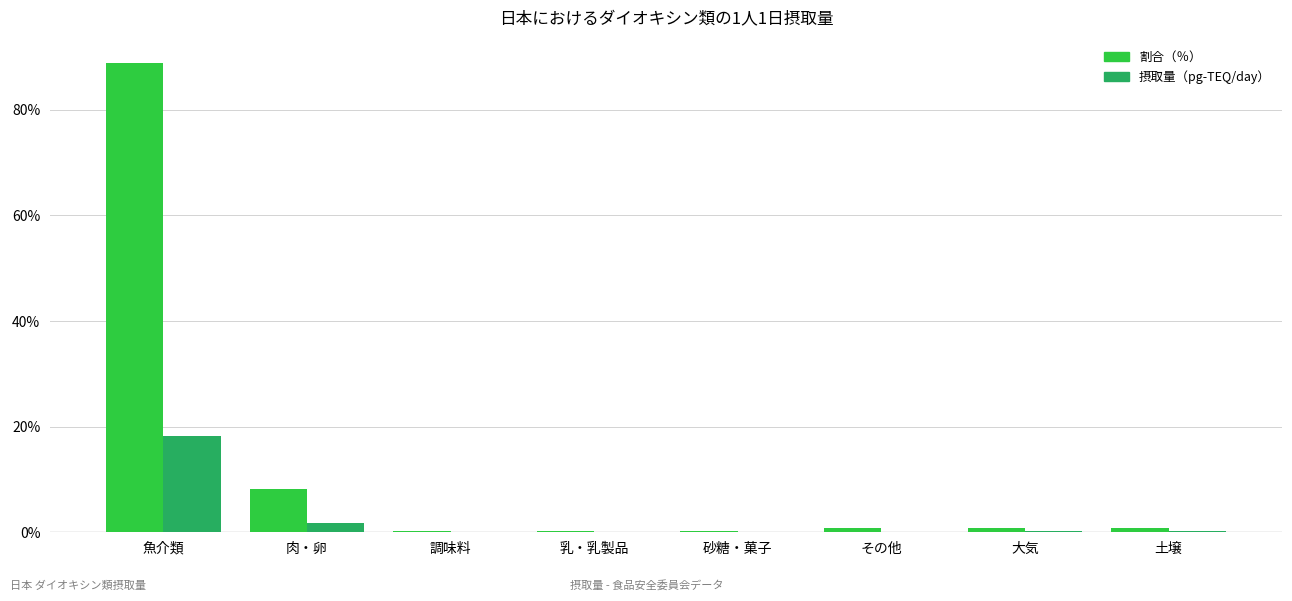

What is the sum of all 摂取量（pg-TEQ/day） values?

20.5